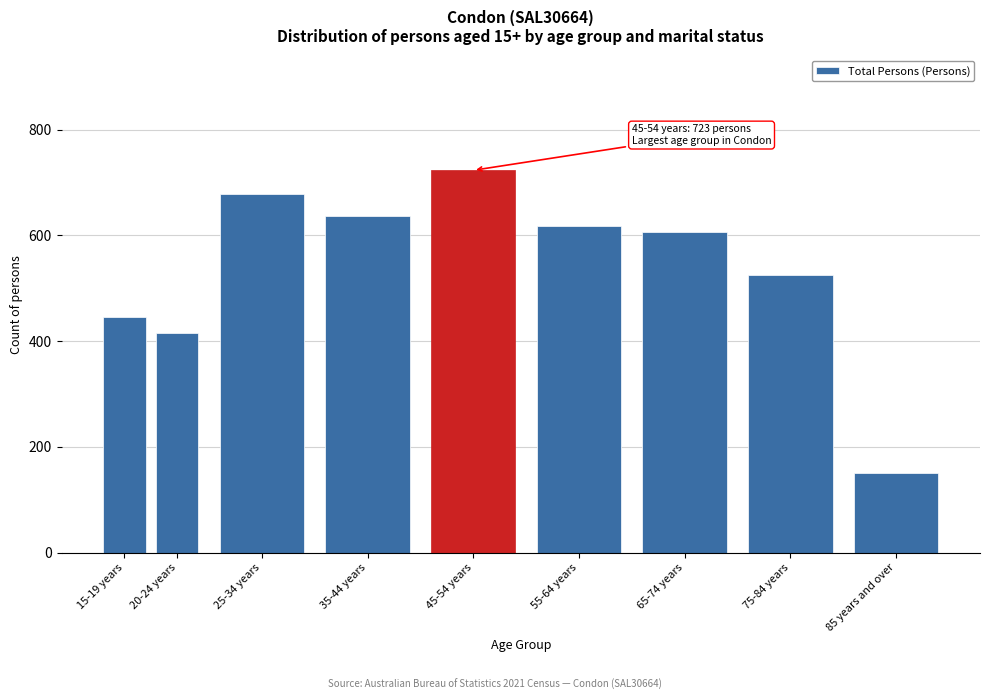

Reading left to right, what are all the values shown in this chart?

445	416	679	637	723	617	606	525	150